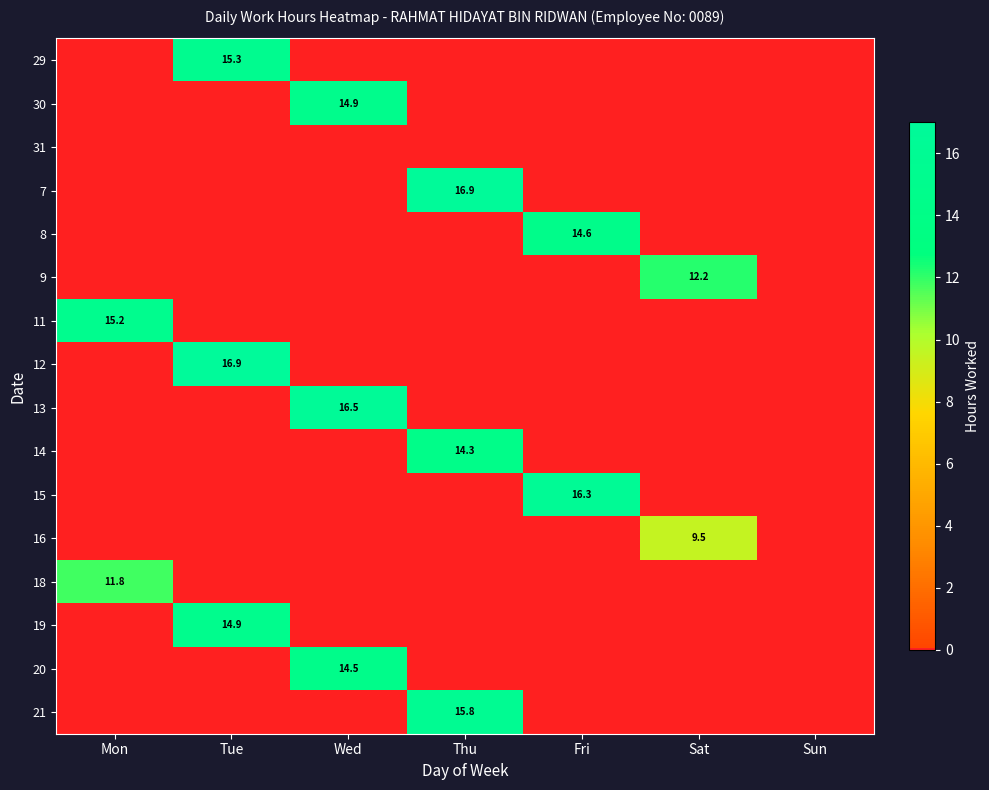

True or false: 21 has a value of 6.6 at Thu.

False